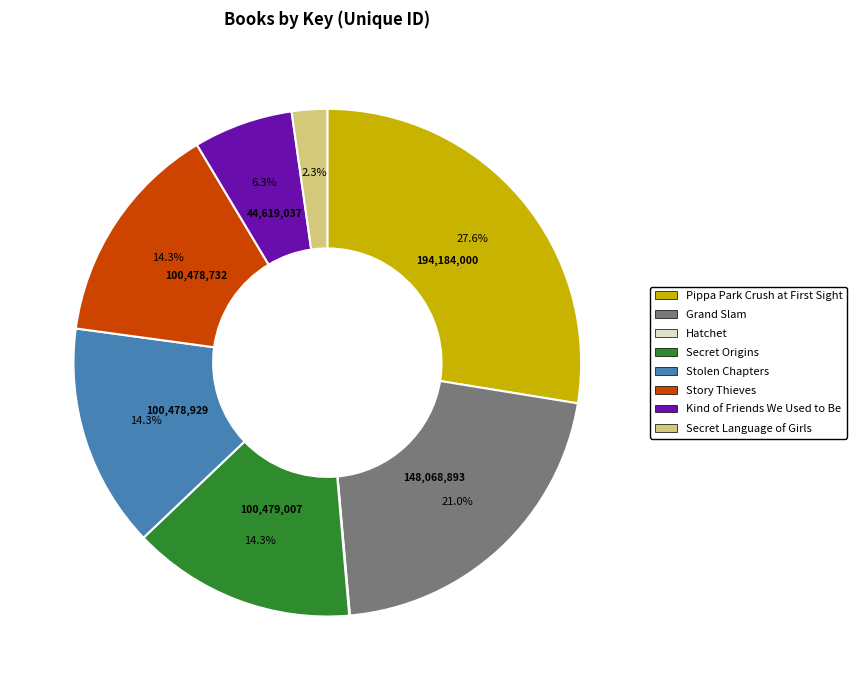

To the nearest percent, what portion does Stolen Chapters represent?

14%